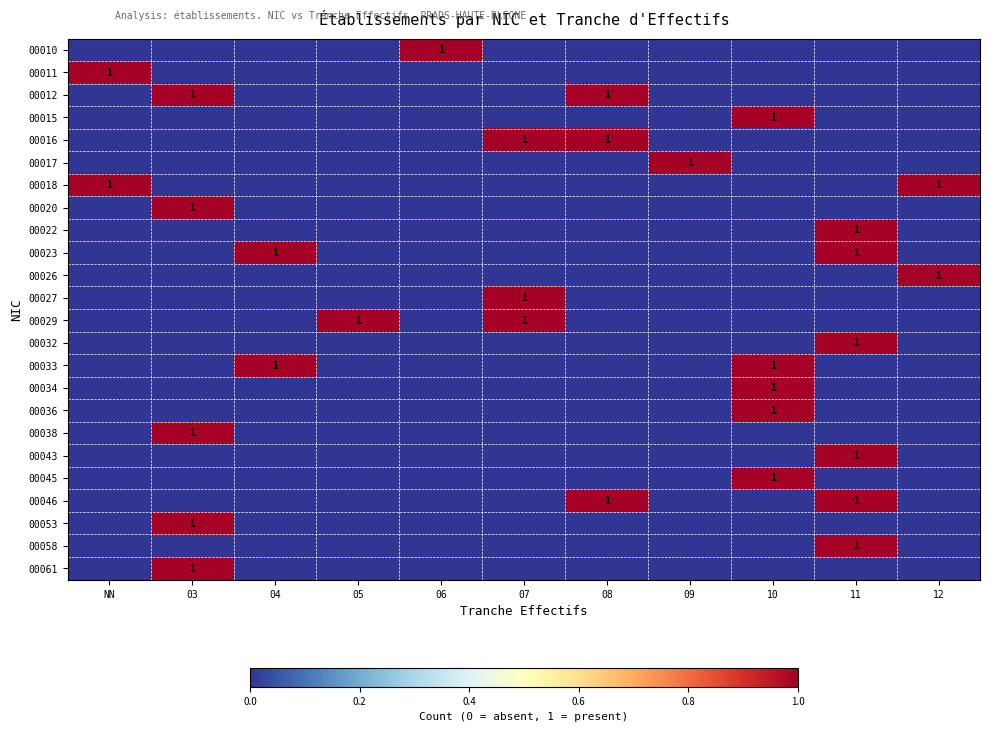

What is the highest value of the 00038 series?

1